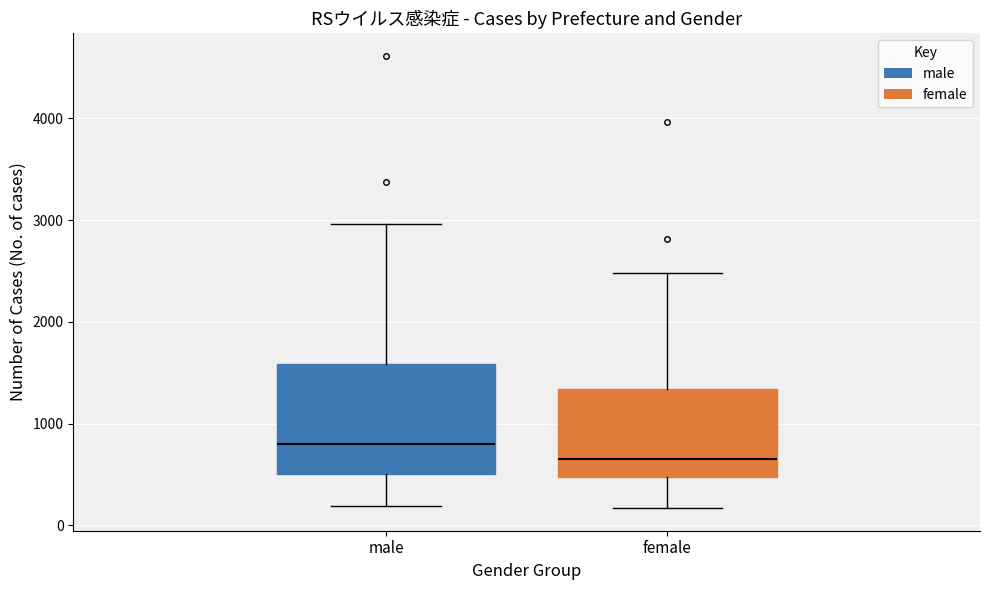

Which box's median line is the lowest?

female